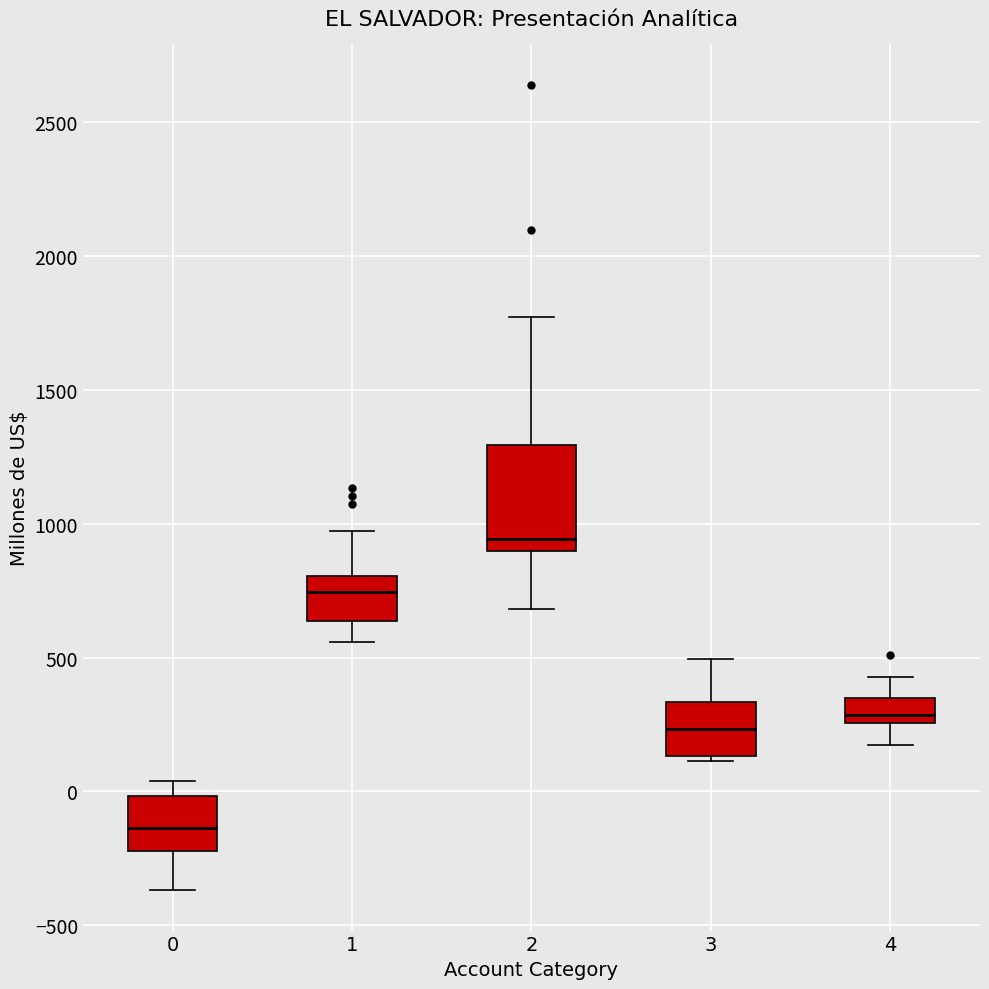

Which box's median line is the lowest?

0